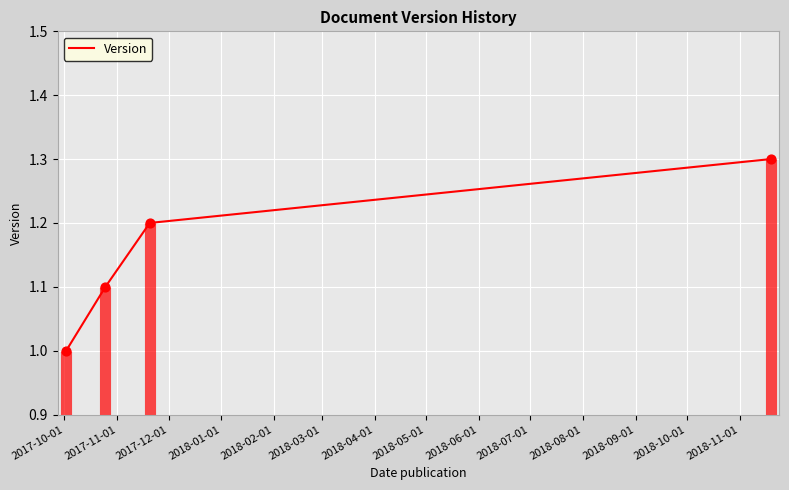

What is the highest value of the Version series?

1.3